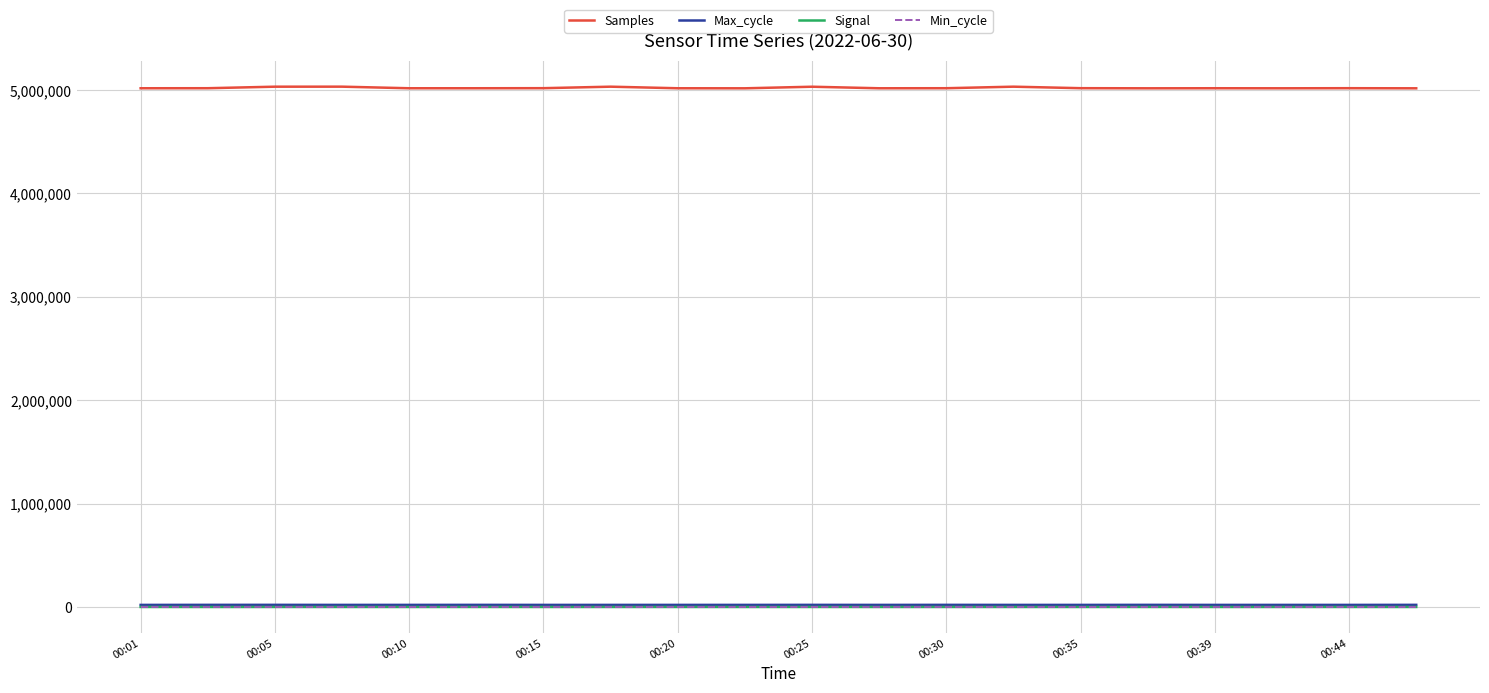

Which series has the largest total across all categories?

Samples